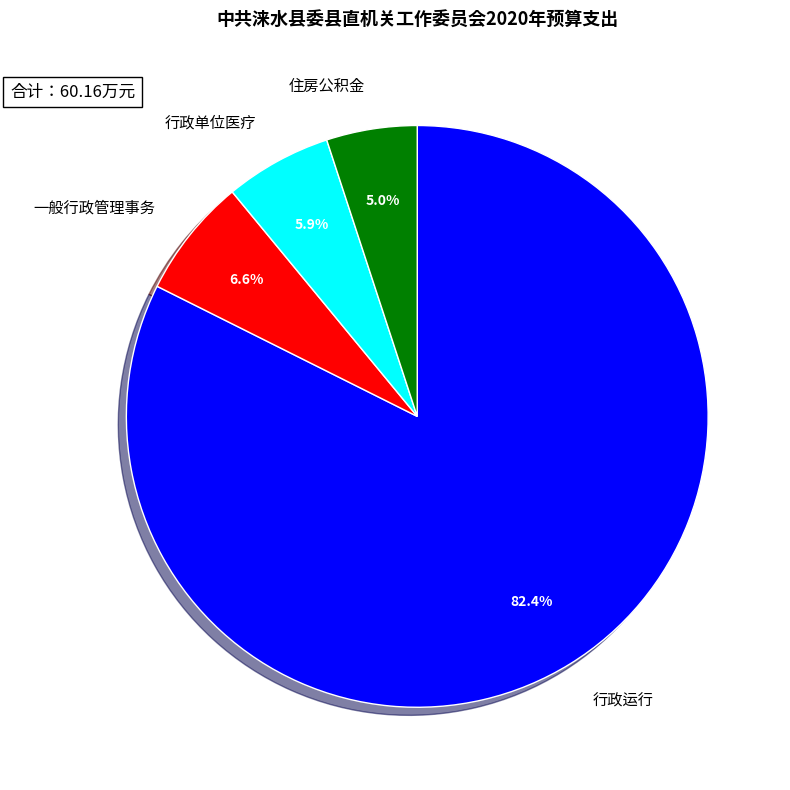

The 住房公积金 slice represents 1% of the pie. True or false?

False